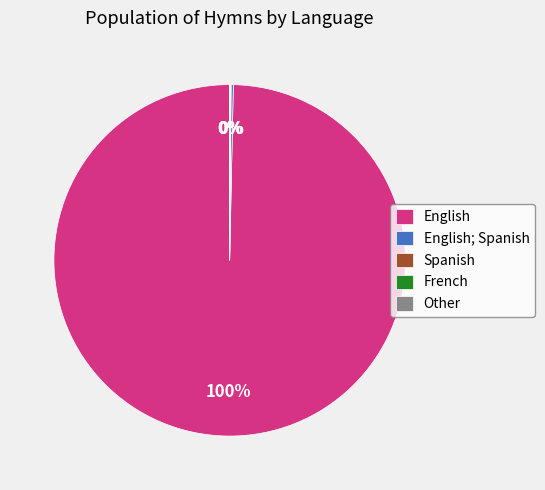

Is there a majority slice in this chart?

Yes